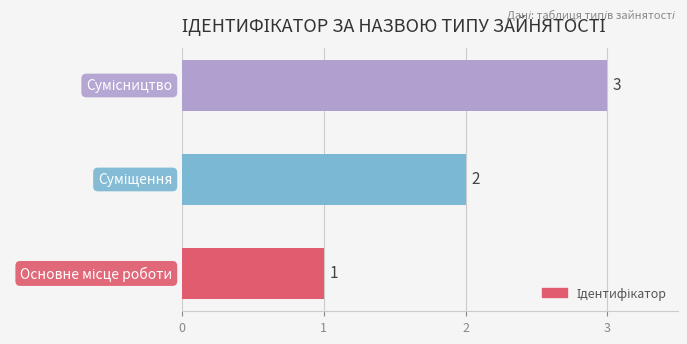

How many values are between 1 and 3?

3